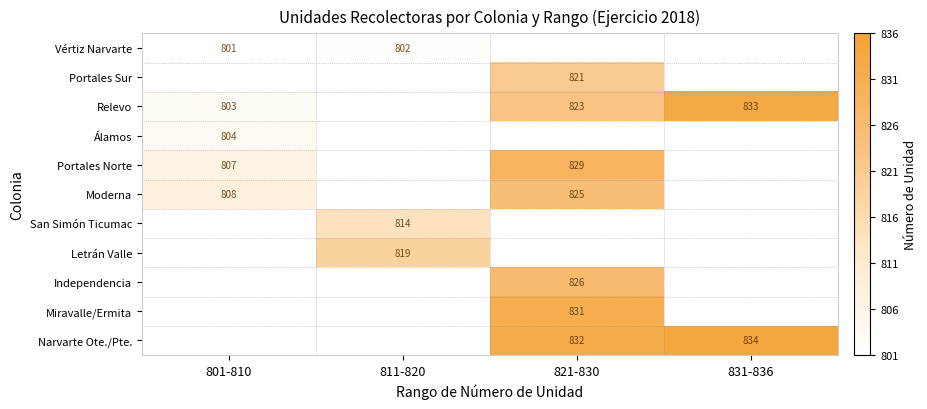

The value of Vértiz Narvarte at 811-820 is 802. True or false?

True